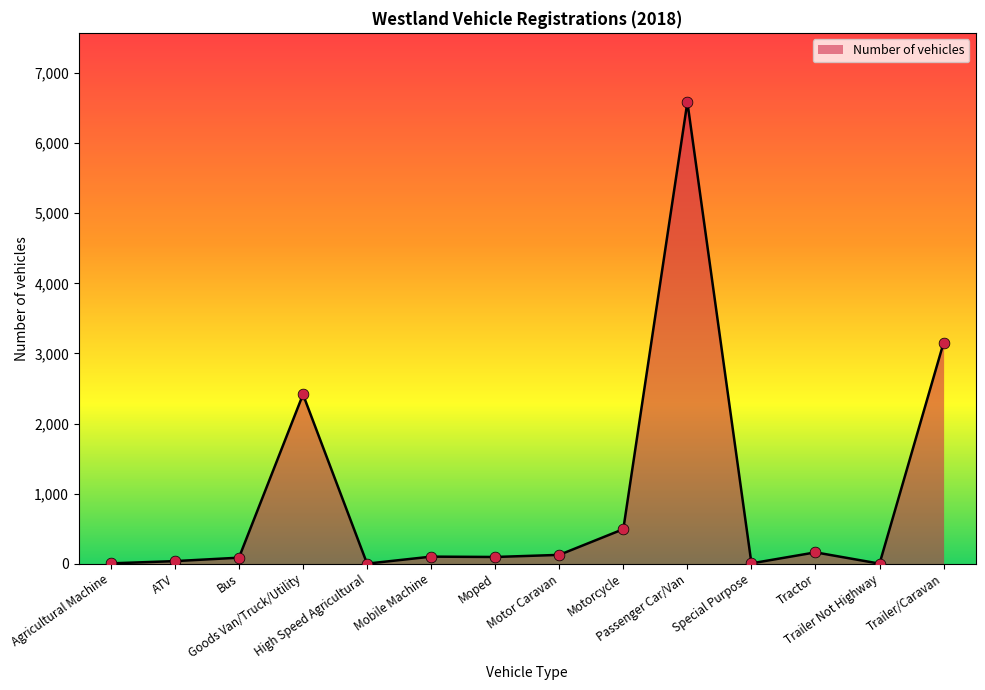

What is the change in value from Bus to Tractor?

+76